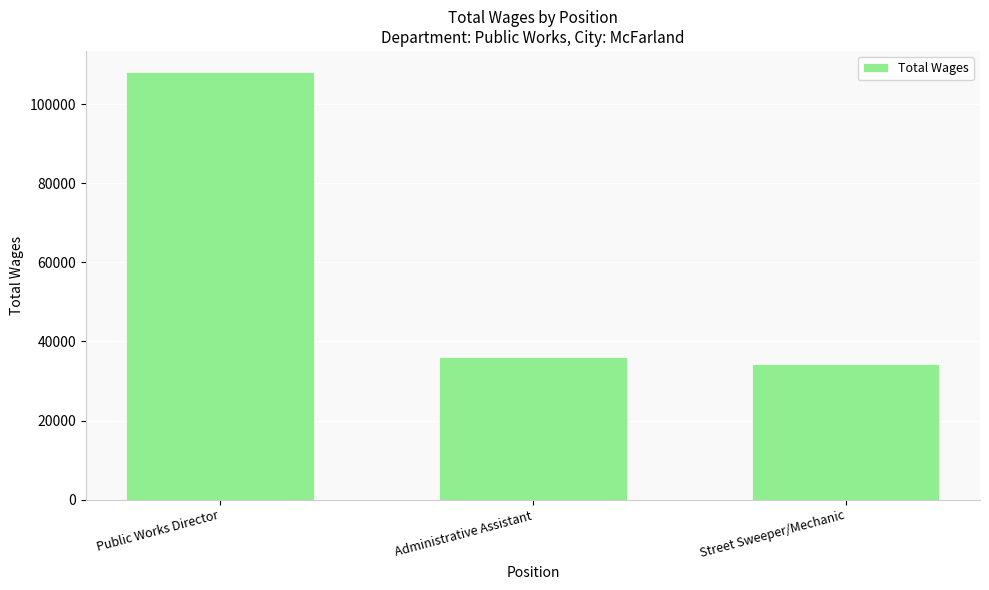

Where is the data nearest to the value 71222?

Administrative Assistant